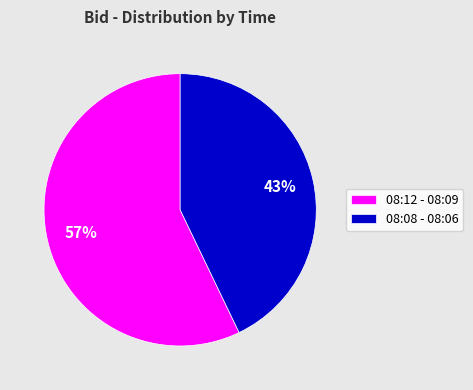

Which slice is the smallest?

08:08 - 08:06